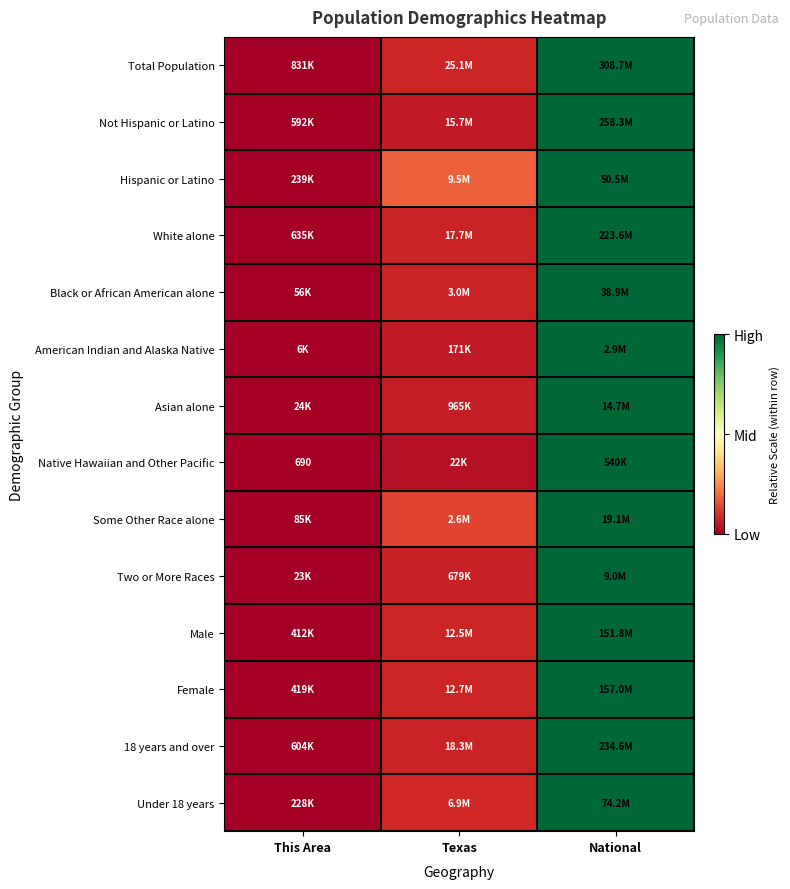

The Hispanic or Latino series shows 0.5 at National. True or false?

False